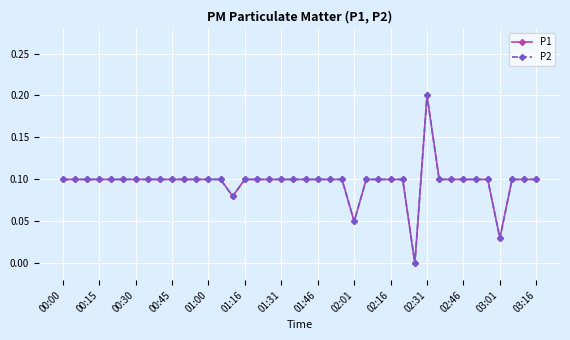

True or false: P2 and P1 intersect in this chart.

False